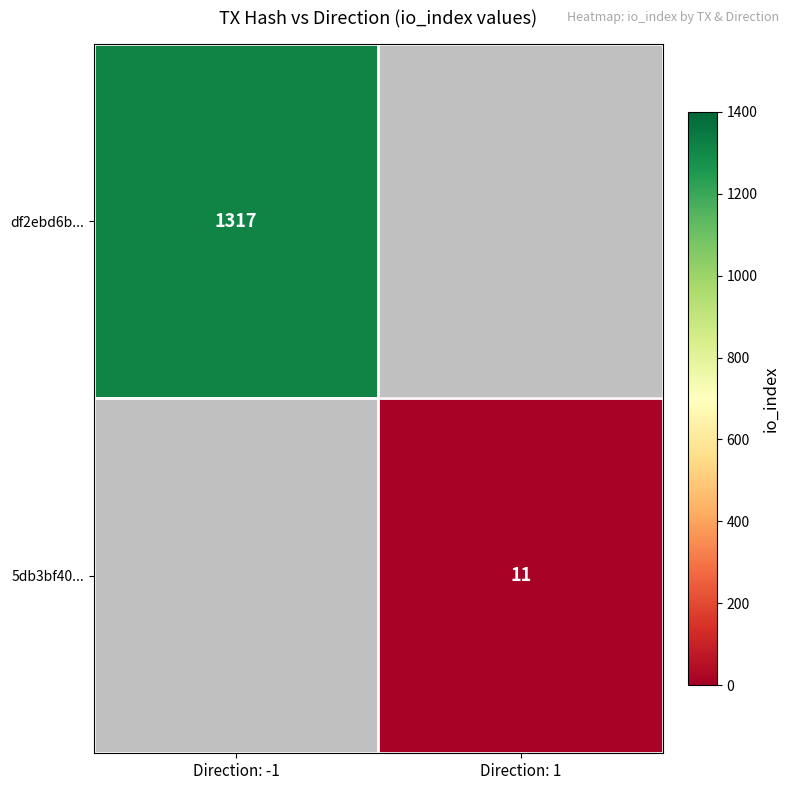

True or false: df2ebd6b... has a value of 1317 at Direction: -1.

True